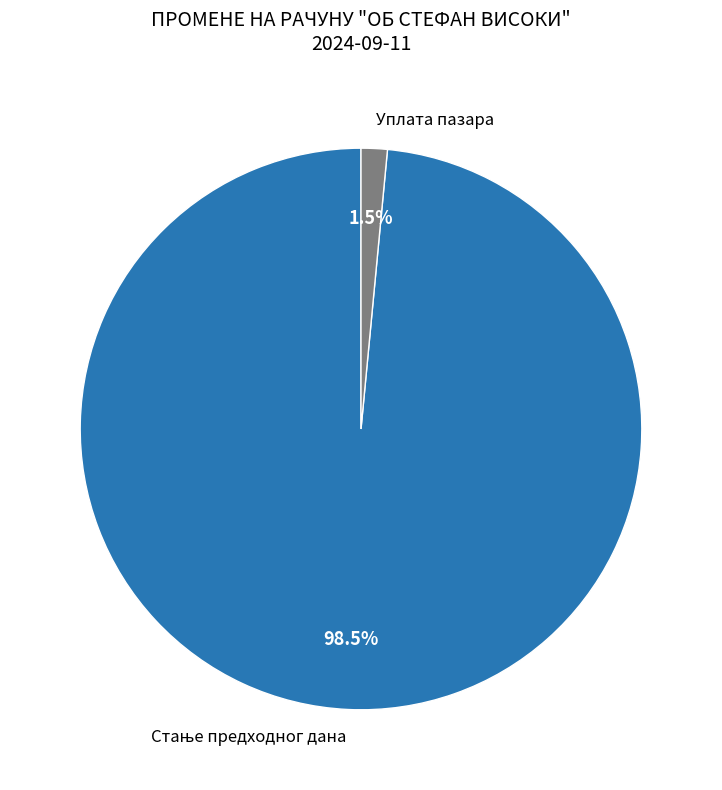

Does any single category account for the majority?

Yes